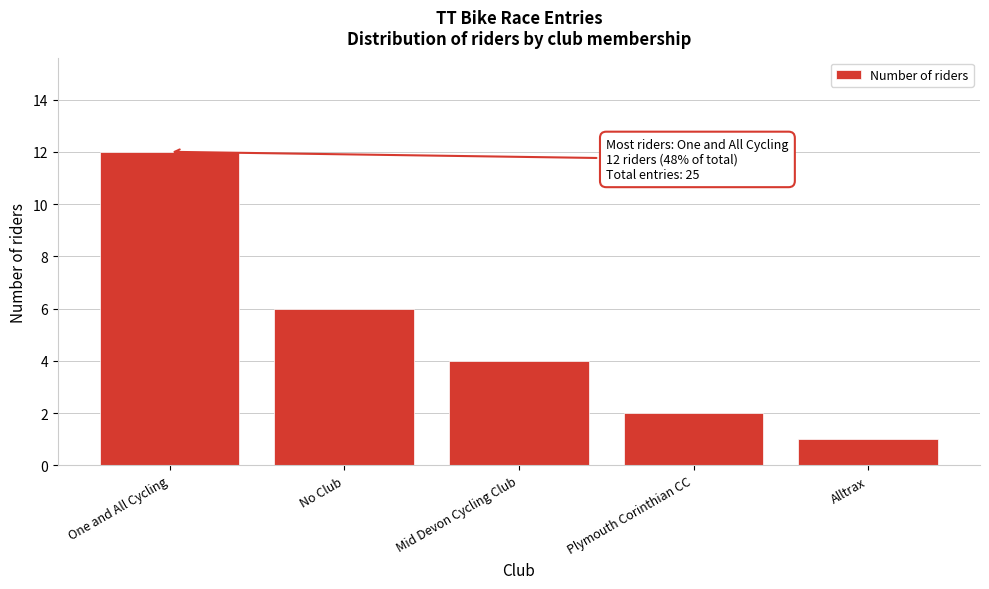

Reading right to left, list all the values displayed in this chart.

1	2	4	6	12